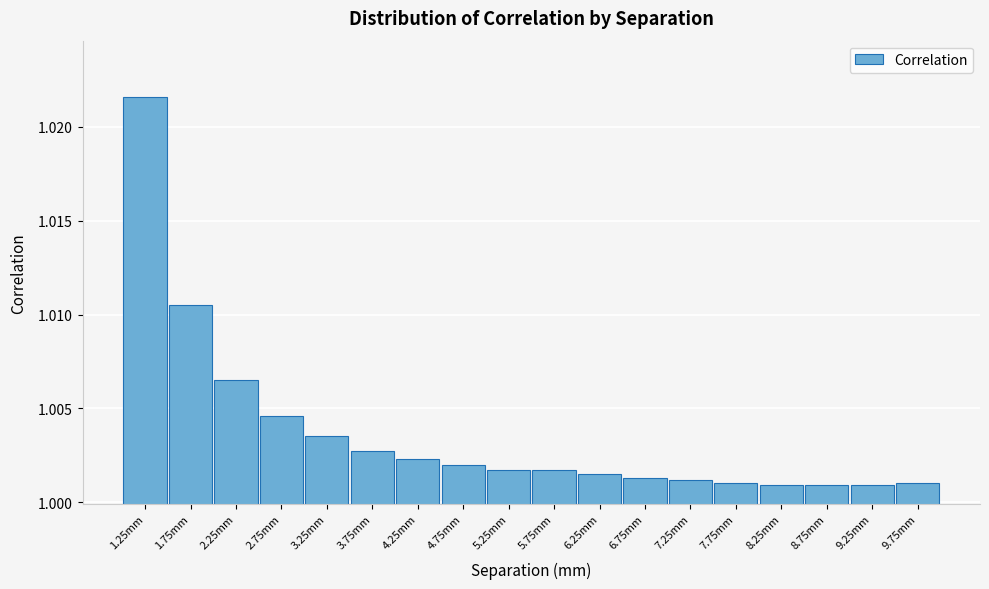

Which category has the highest value across all series?

1.25mm